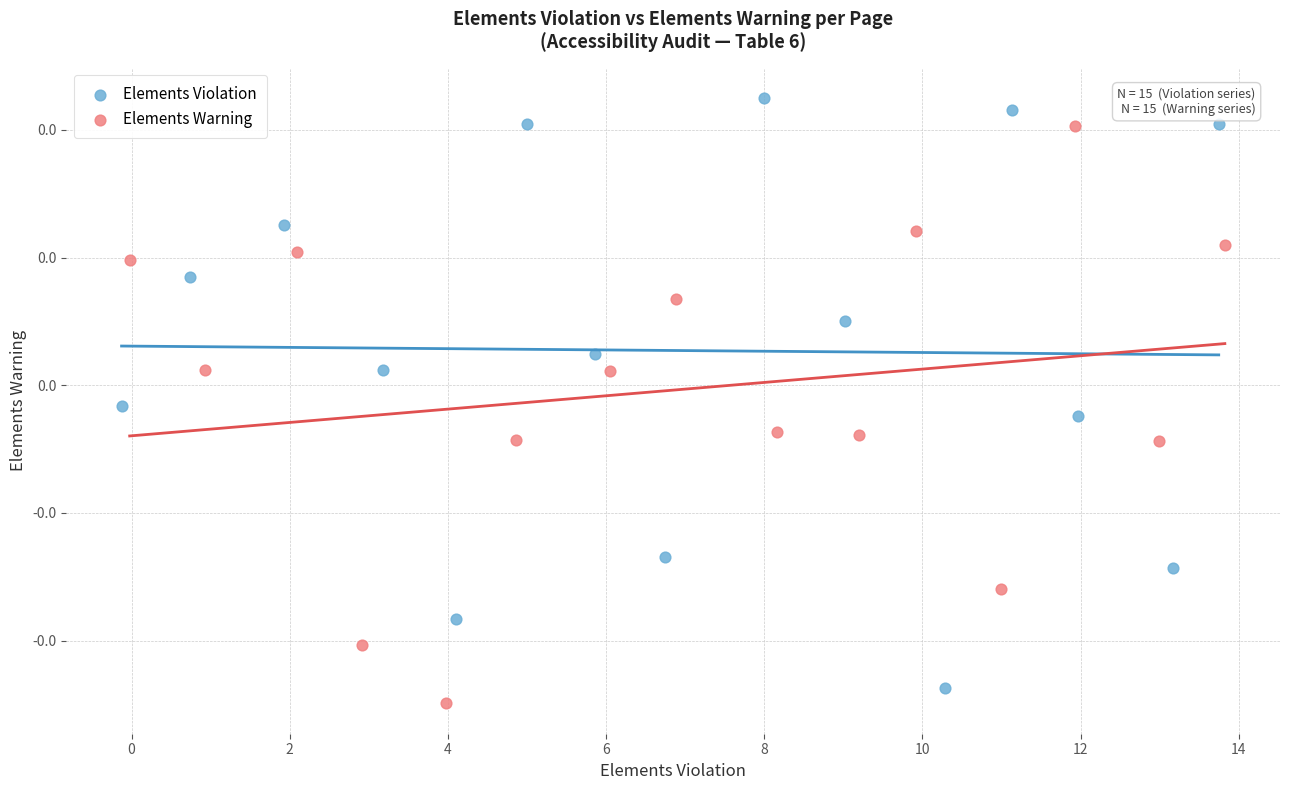

Which series reaches the maximum Y coordinate?

Elements Violation